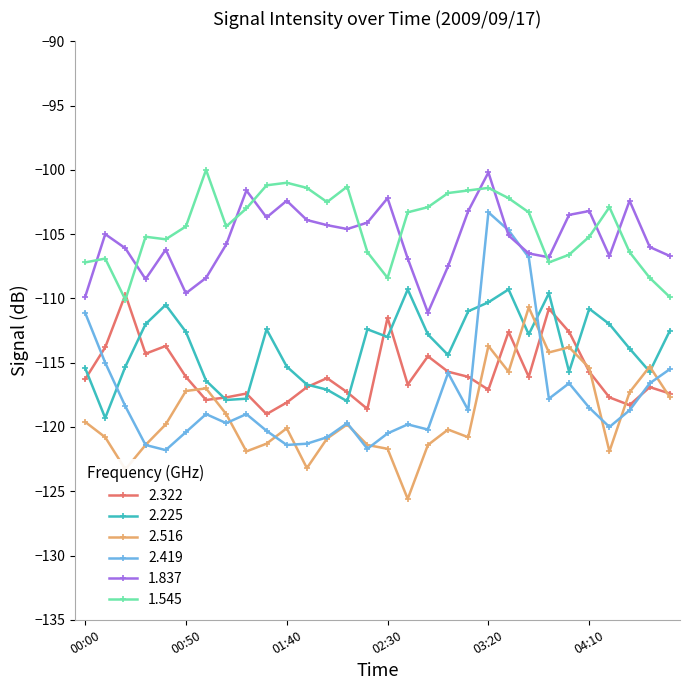

What is the value of the 1.837 point at the 29th from the left?

-106.0